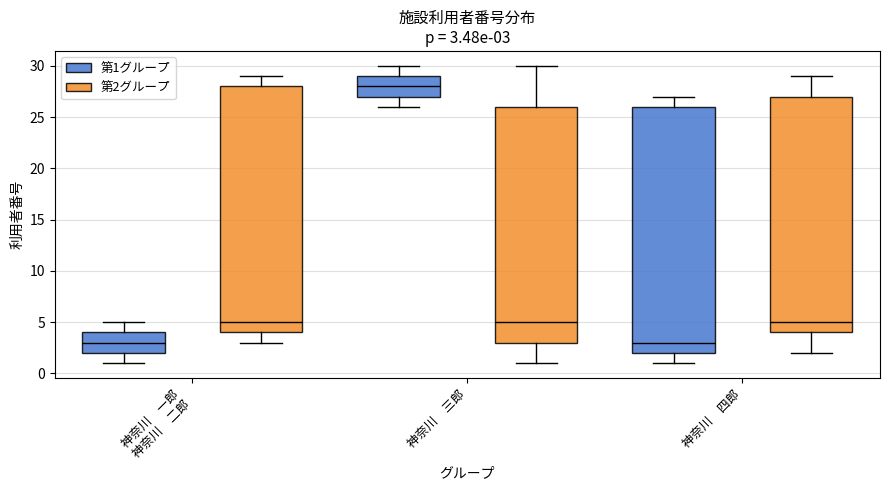

Which box's median line is the highest?

神奈川 三郎 (第1グループ)